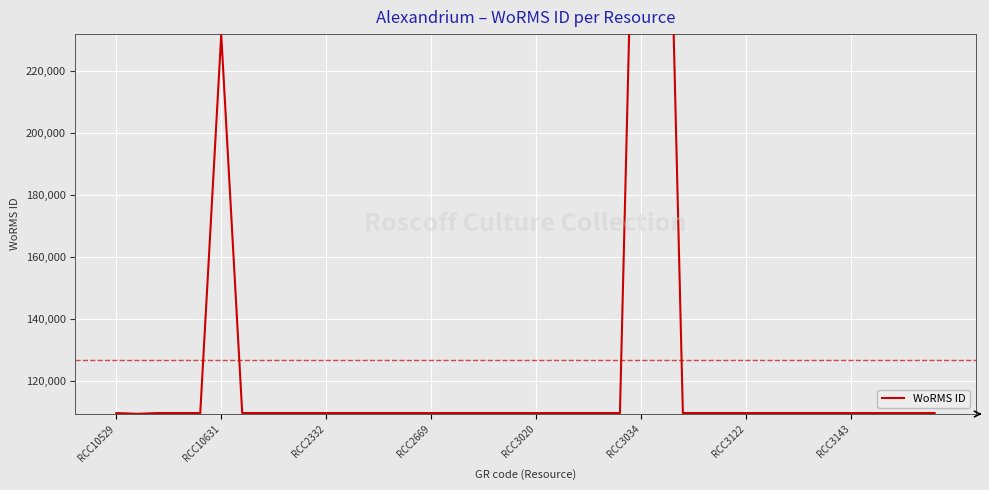

Count the number of data series in this chart.

1